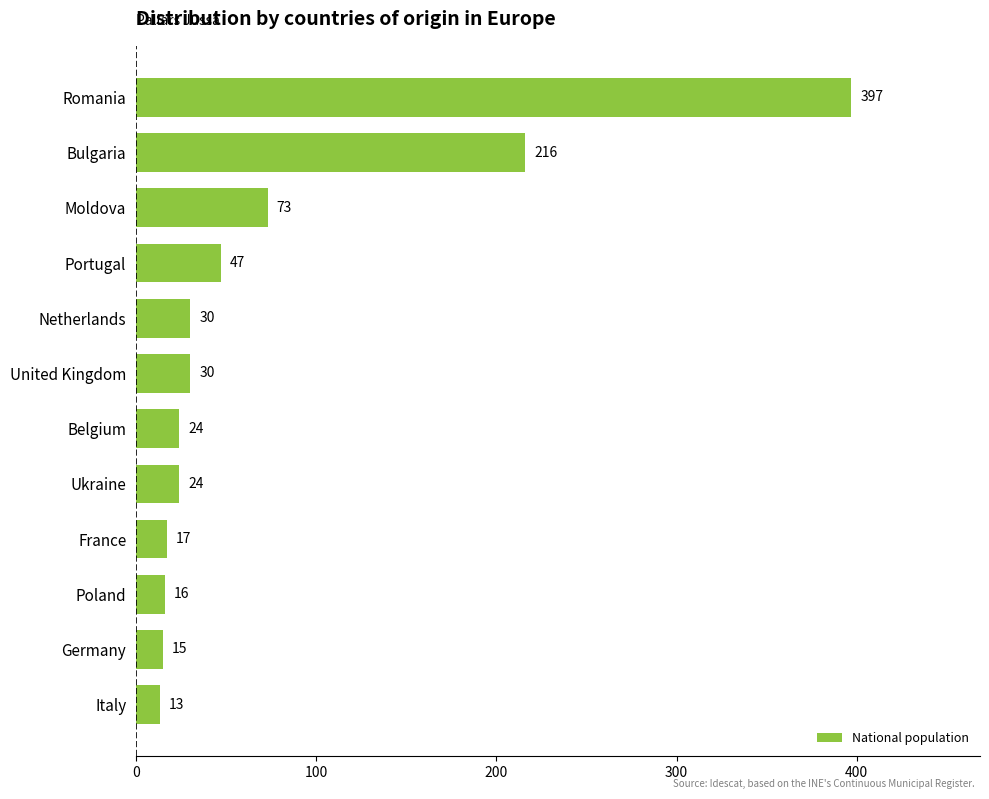

Is it true that the value at Moldova is 34?

False